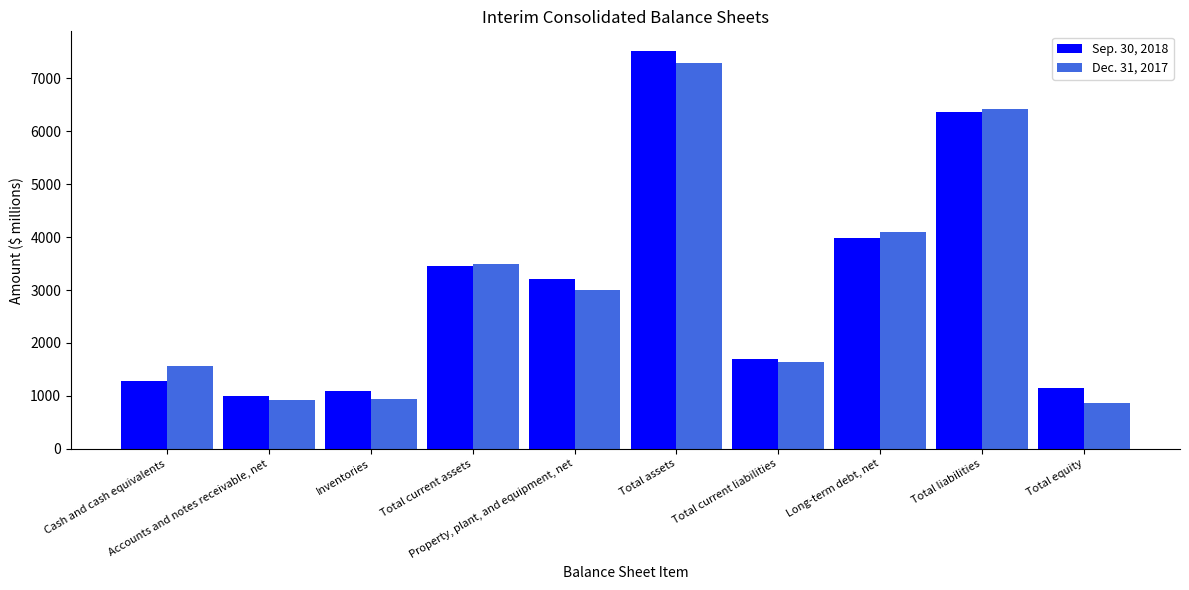

What is the value of the Dec. 31, 2017 bar at the 7th from the left?

1648